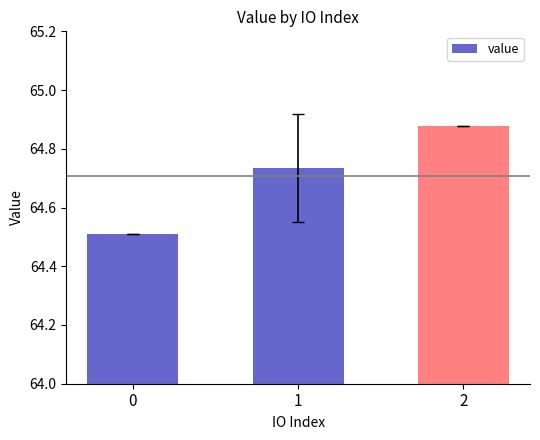

The chart shows a value of 37.9 at 2. True or false?

False